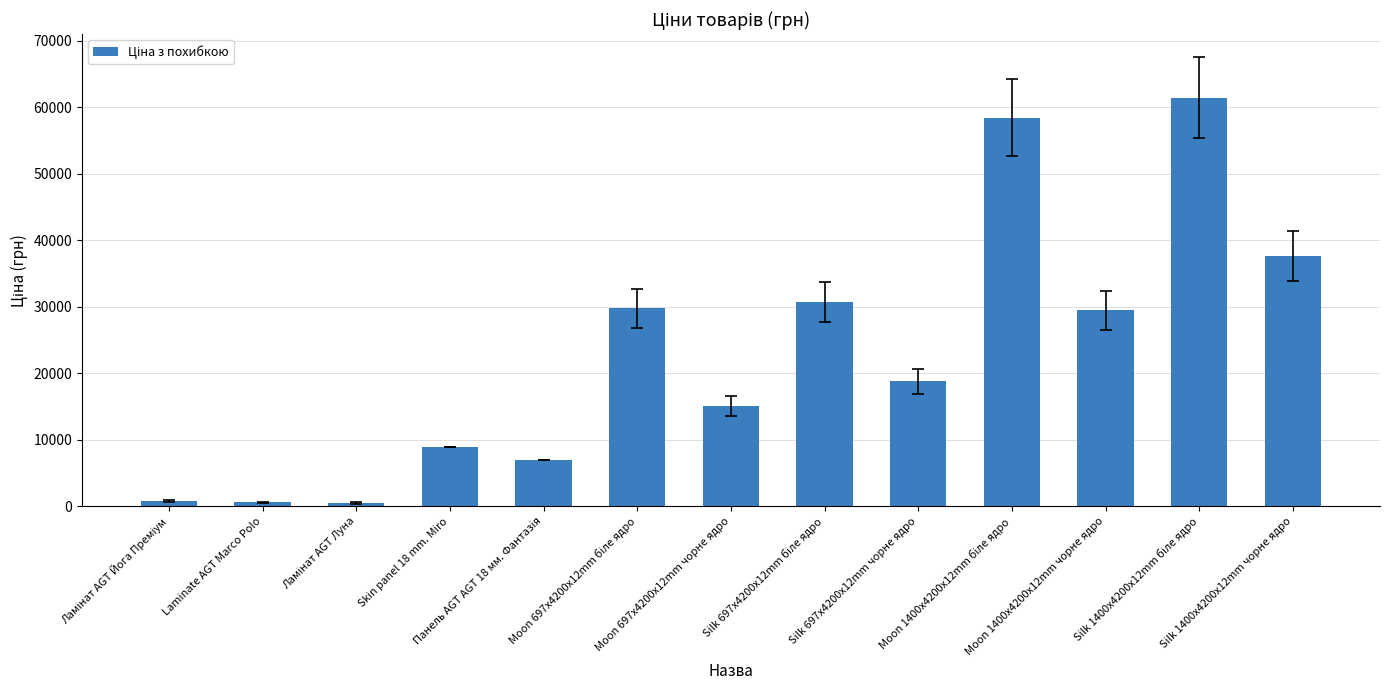

What is the greatest value displayed?

61434.3